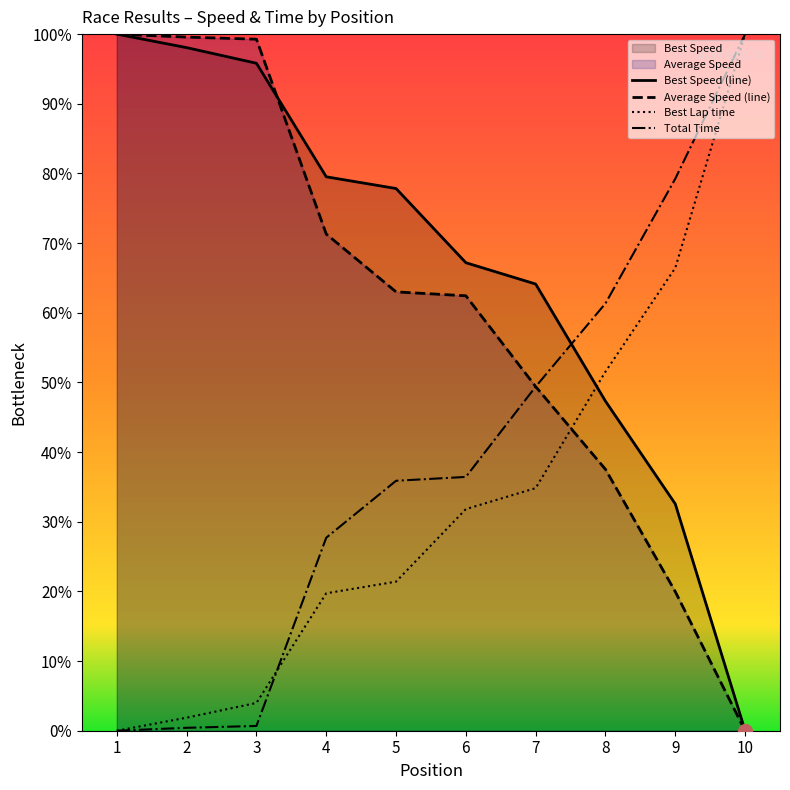

List the labels in order of Total Time value, largest first.

10, 9, 8, 7, 6, 5, 4, 3, 2, 1